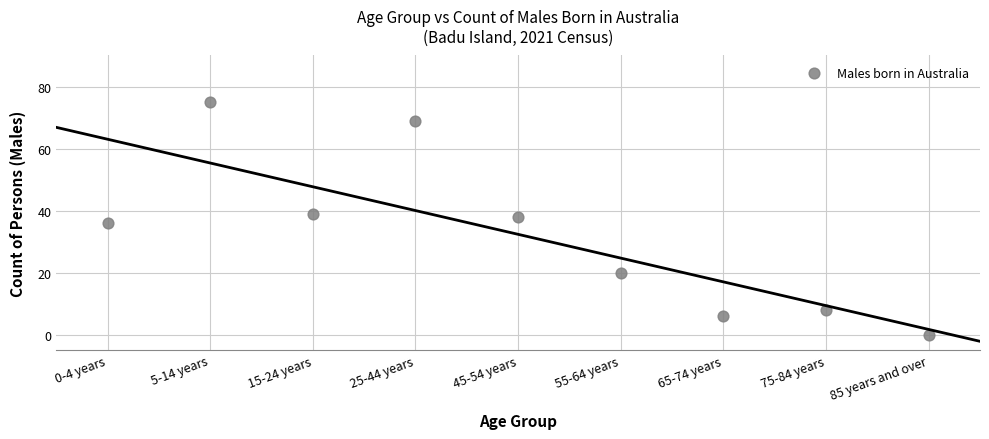

What is the average Y value?

32